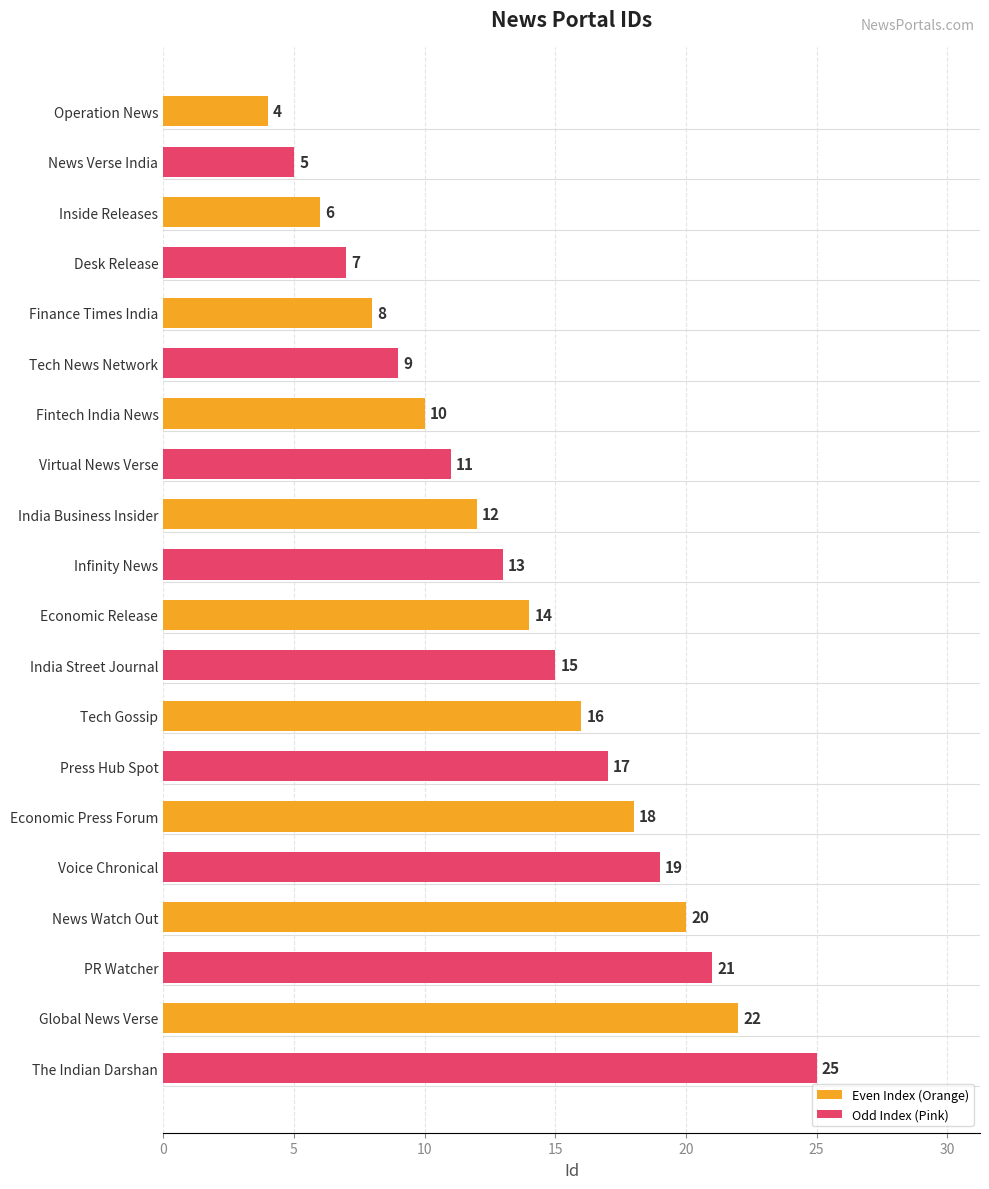

Read the value at Voice Chronical.

19